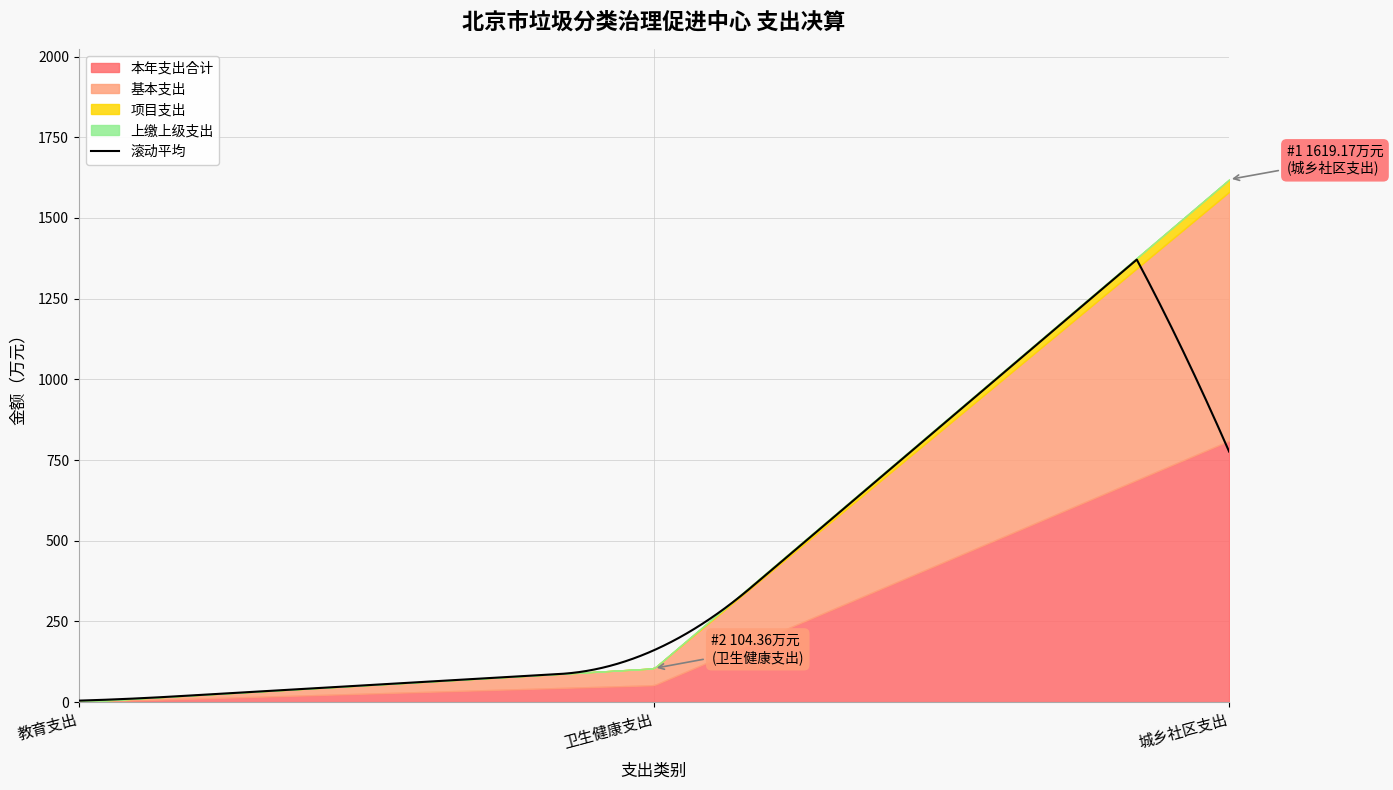

What is the label of the 2nd point from the right?

卫生健康支出